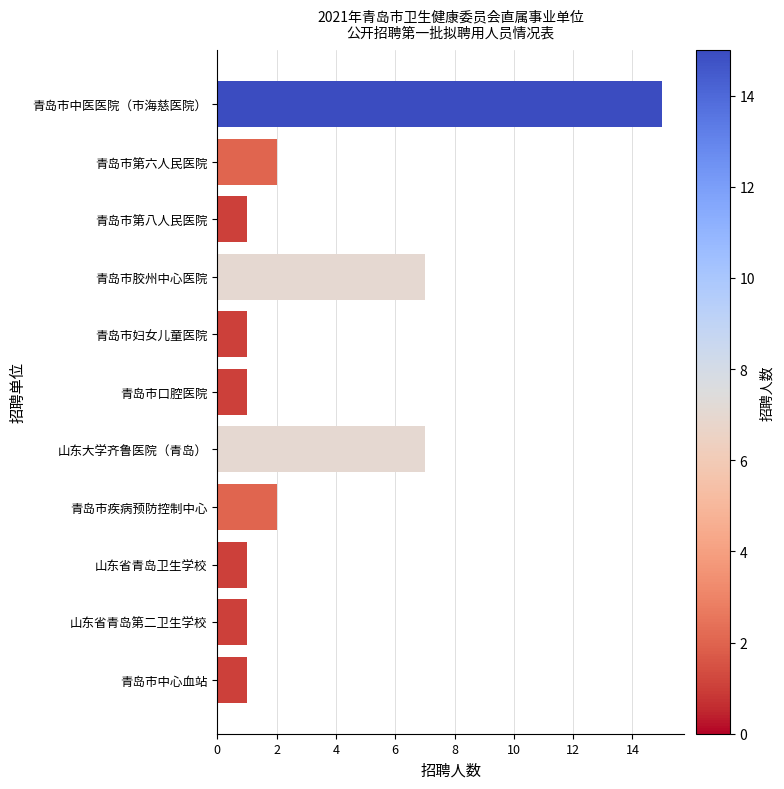

Reading top to bottom, list all the values displayed in this chart.

青岛市中医医院（市海慈医院）=15	青岛市第六人民医院=2	青岛市第八人民医院=1	青岛市胶州中心医院=7	青岛市妇女儿童医院=1	青岛市口腔医院=1	山东大学齐鲁医院（青岛）=7	青岛市疾病预防控制中心=2	山东省青岛卫生学校=1	山东省青岛第二卫生学校=1	青岛市中心血站=1